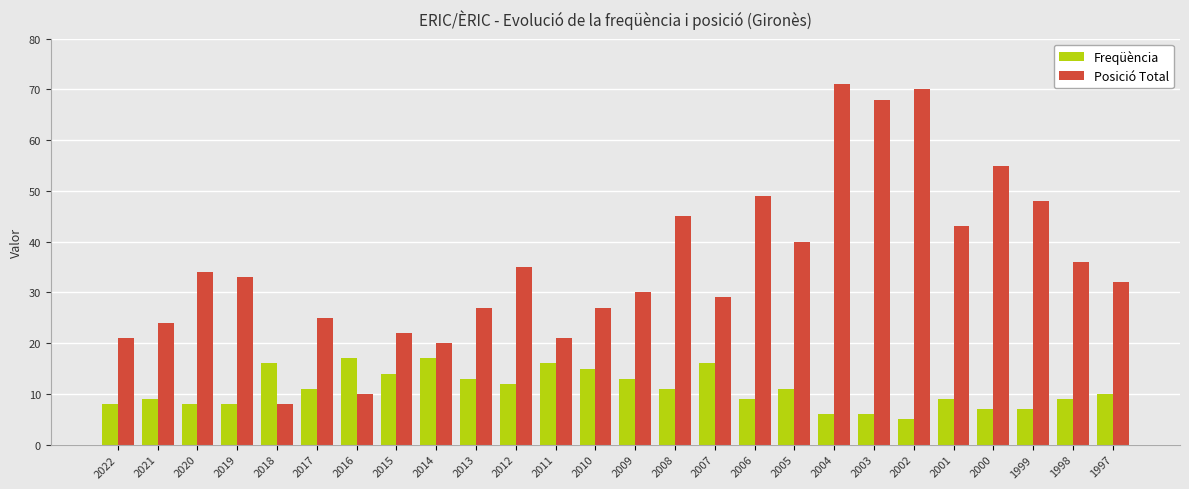

Which label corresponds to the largest value in the chart?

2004